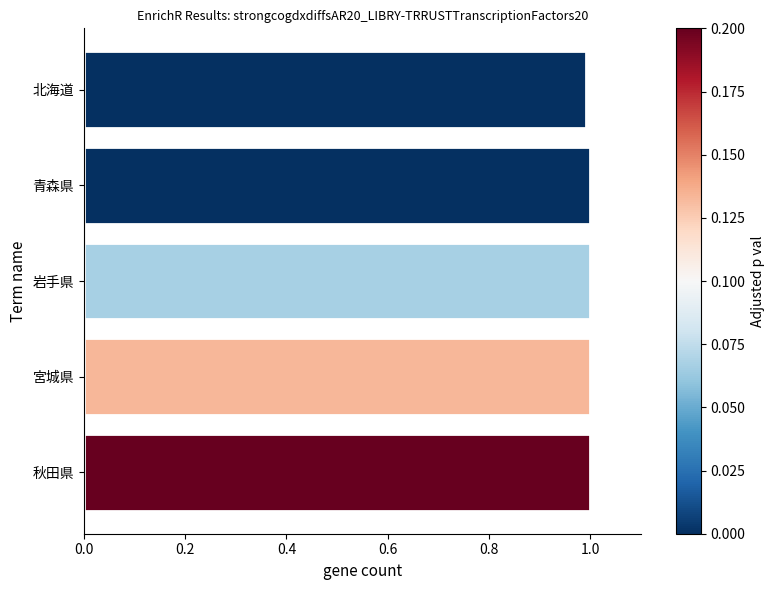

What is the average value?

1.0